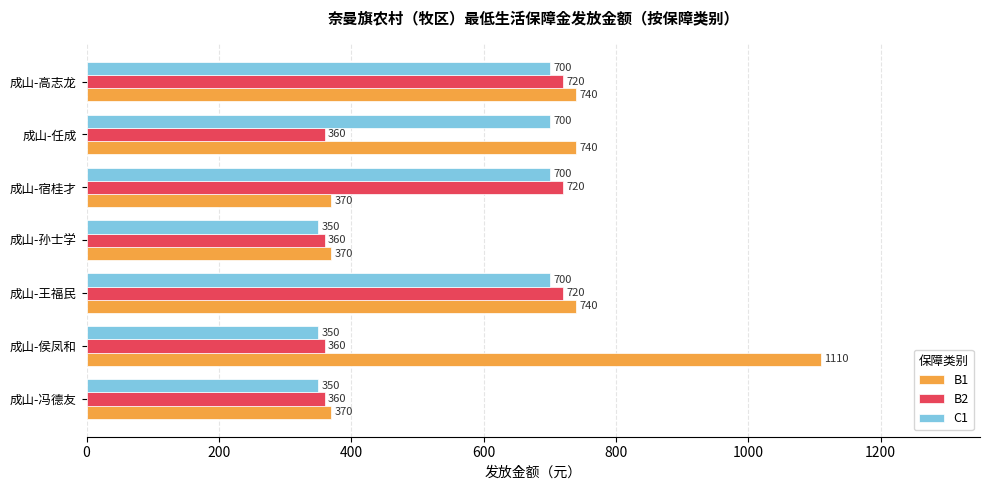

What is the difference between the C1 values at 成山-任成 and 成山-孙士学?

350